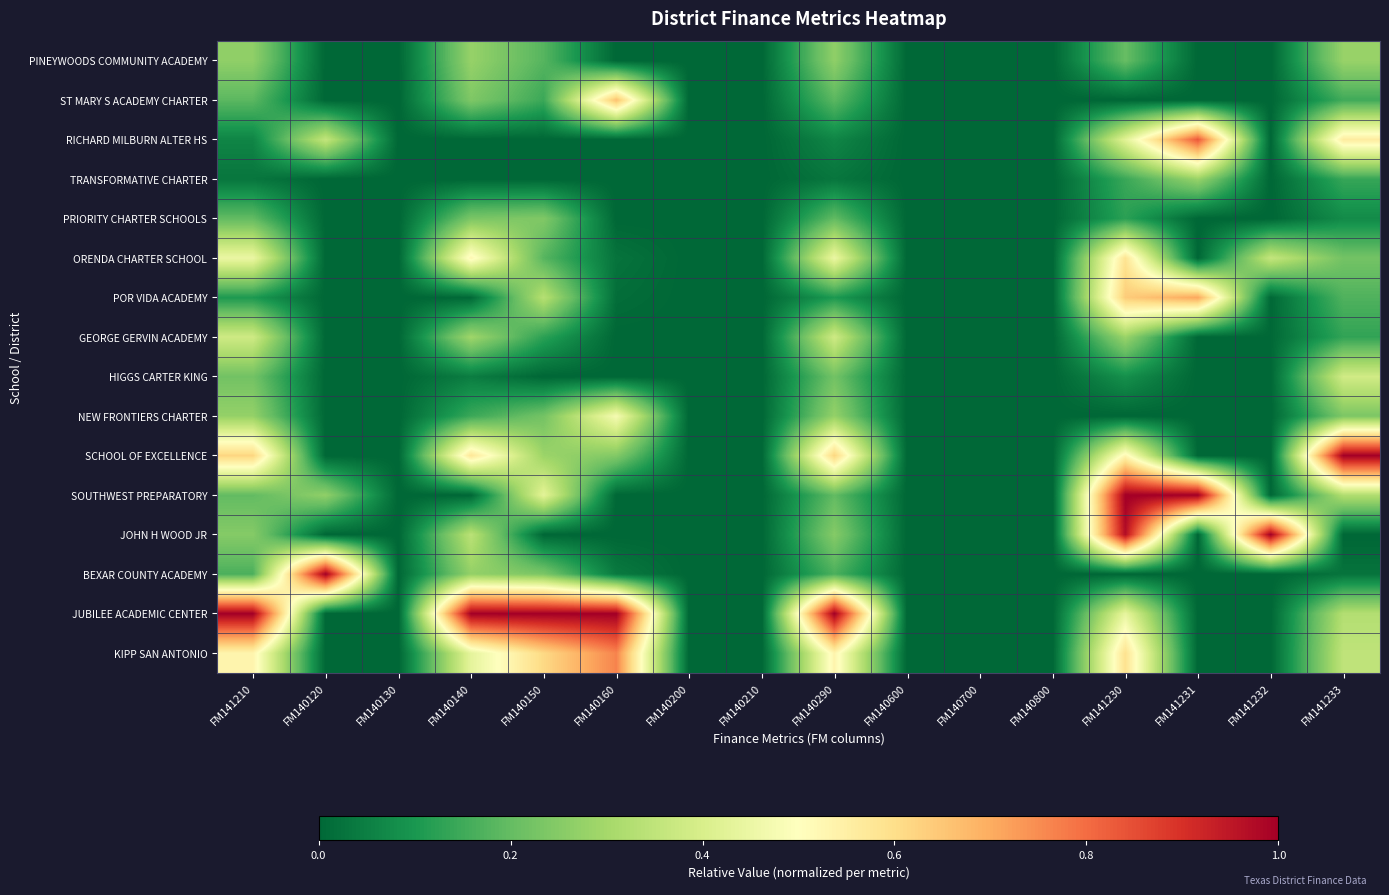

Rank the series by their maximum value, from highest to lowest.

SCHOOL OF EXCELLENCE, SOUTHWEST PREPARATORY, JOHN H WOOD JR, BEXAR COUNTY ACADEMY, JUBILEE ACADEMIC CENTER, RICHARD MILBURN ALTER HS, KIPP SAN ANTONIO, POR VIDA ACADEMY, ST MARY S ACADEMY CHARTER, ORENDA CHARTER SCHOOL, NEW FRONTIERS CHARTER, HIGGS CARTER KING, GEORGE GERVIN ACADEMY, PINEYWOODS COMMUNITY ACADEMY, TRANSFORMATIVE CHARTER, PRIORITY CHARTER SCHOOLS